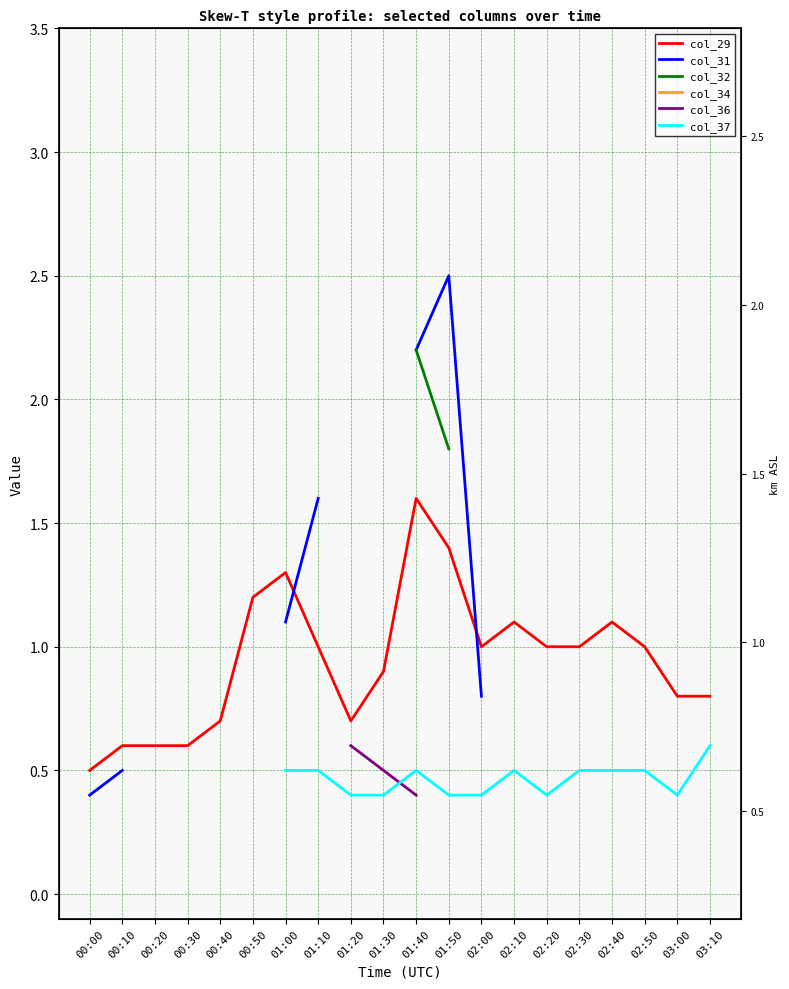

What is the greatest value displayed?

2.7